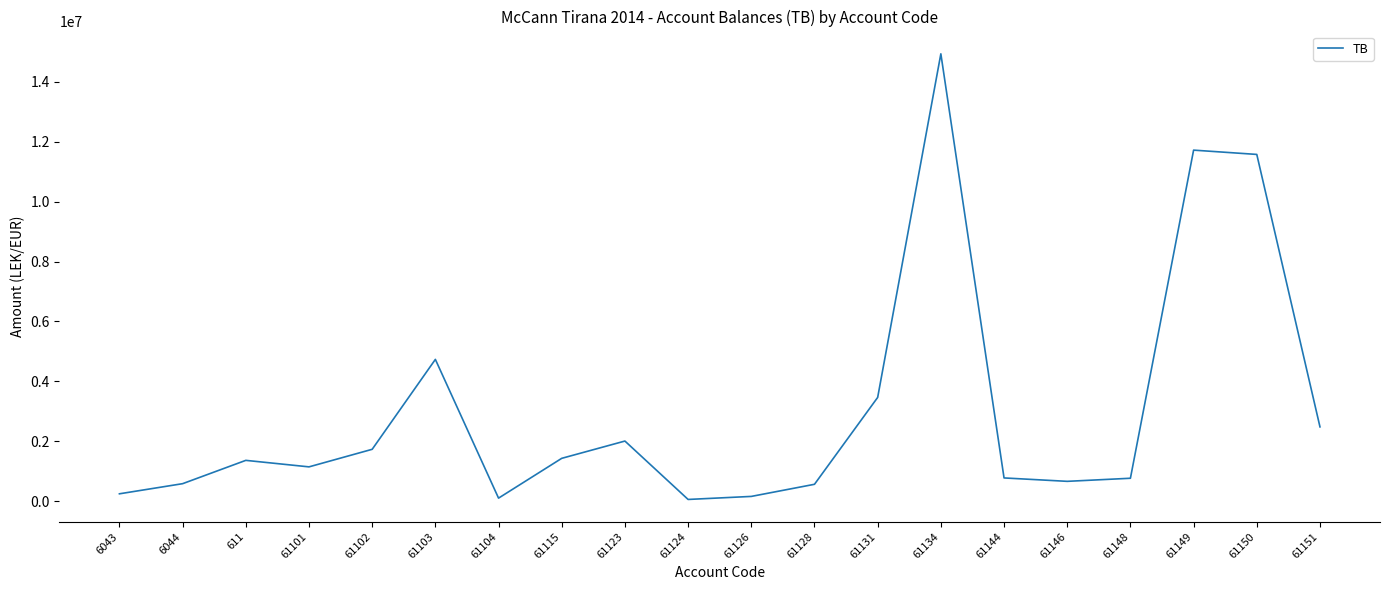

What is the difference between the second highest and minimum values?

11656063.4